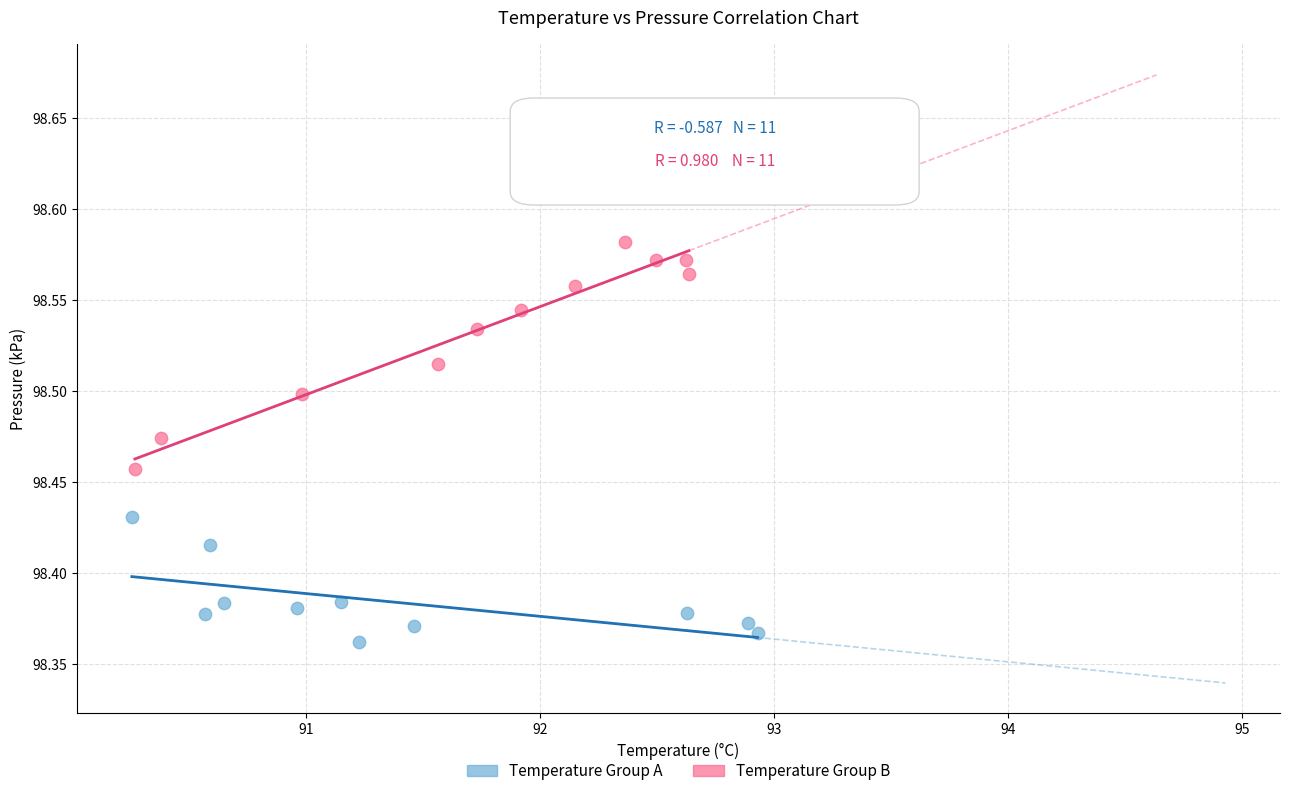

Which series has the widest spread of Y values?

Temperature Group B